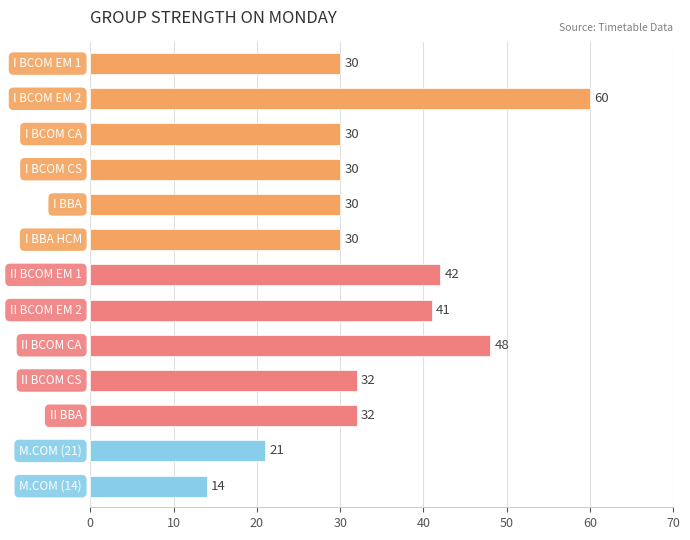

What is the value of the 7th bar from the top?

42